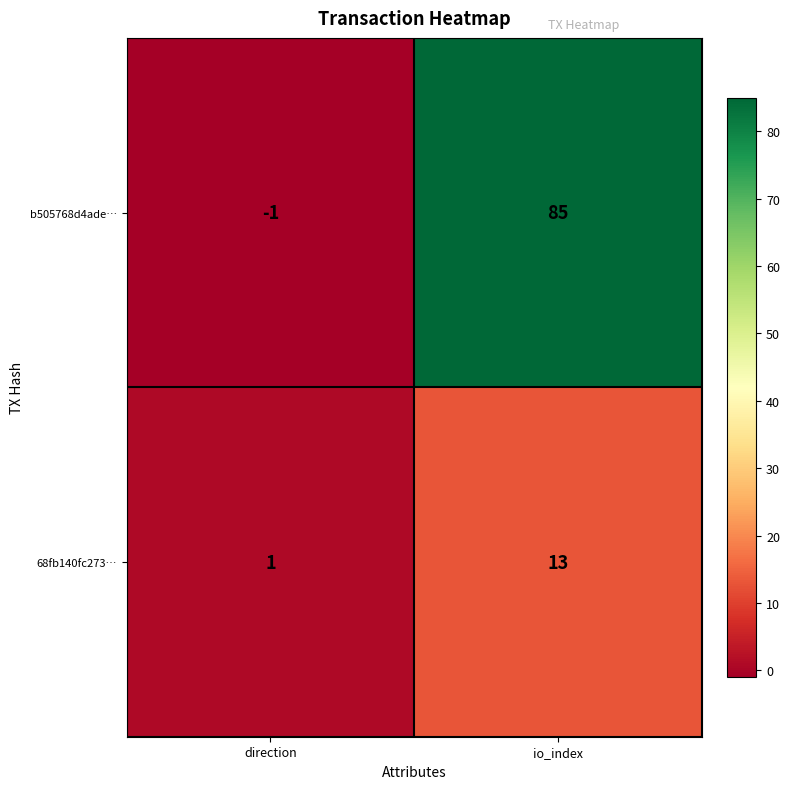

True or false: 68fb140fc273… has a value of 13 at io_index.

True